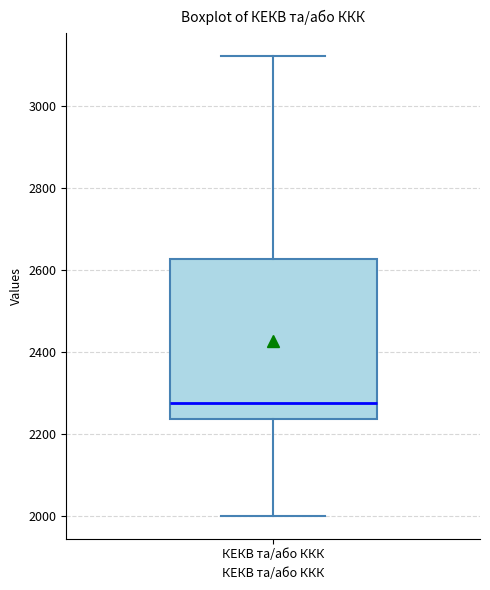

Transcribe this box plot: give where the median line is, the range the box spans, and where the two whiskers end, as read against the y-axis. The values are not printed on the chart, so give them approximately, as read against the axis.

median 2280, box 2240 to 2620, whiskers 2000 to 3120